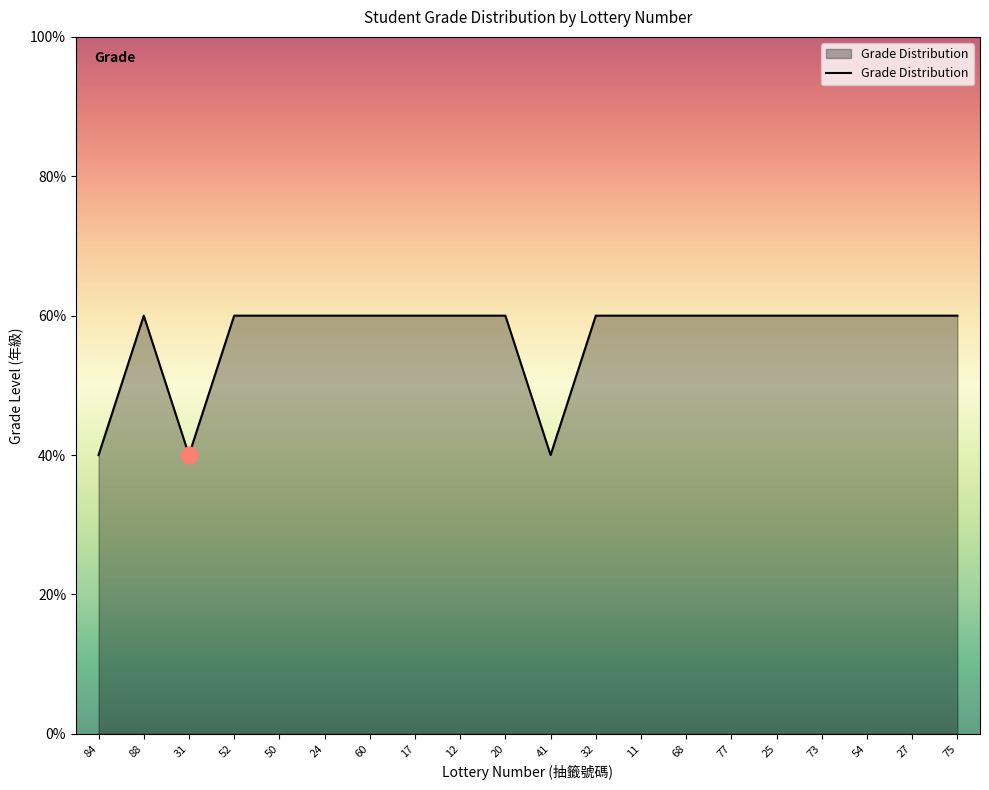

Reading left to right, list all the values displayed in this chart.

2	3	2	3	3	3	3	3	3	3	2	3	3	3	3	3	3	3	3	3